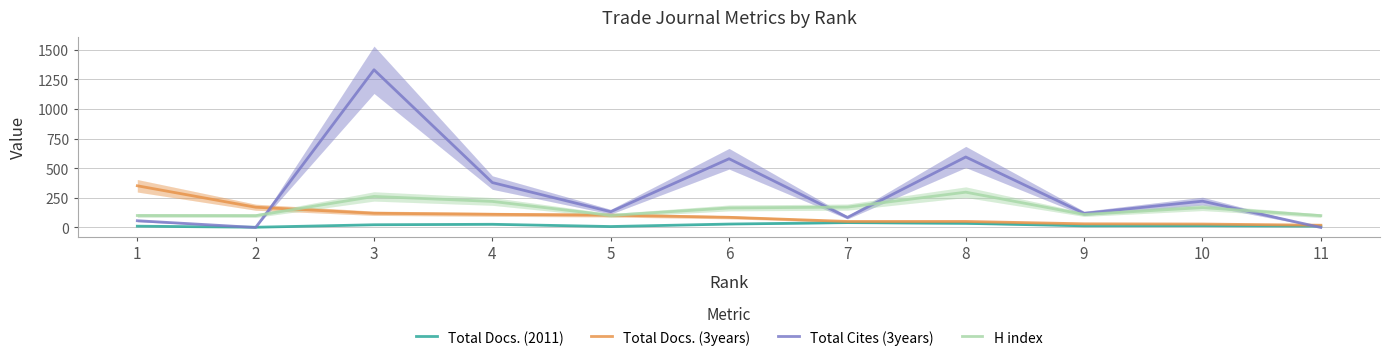

At which label does Total Docs. (2011) first exceed 15?

3